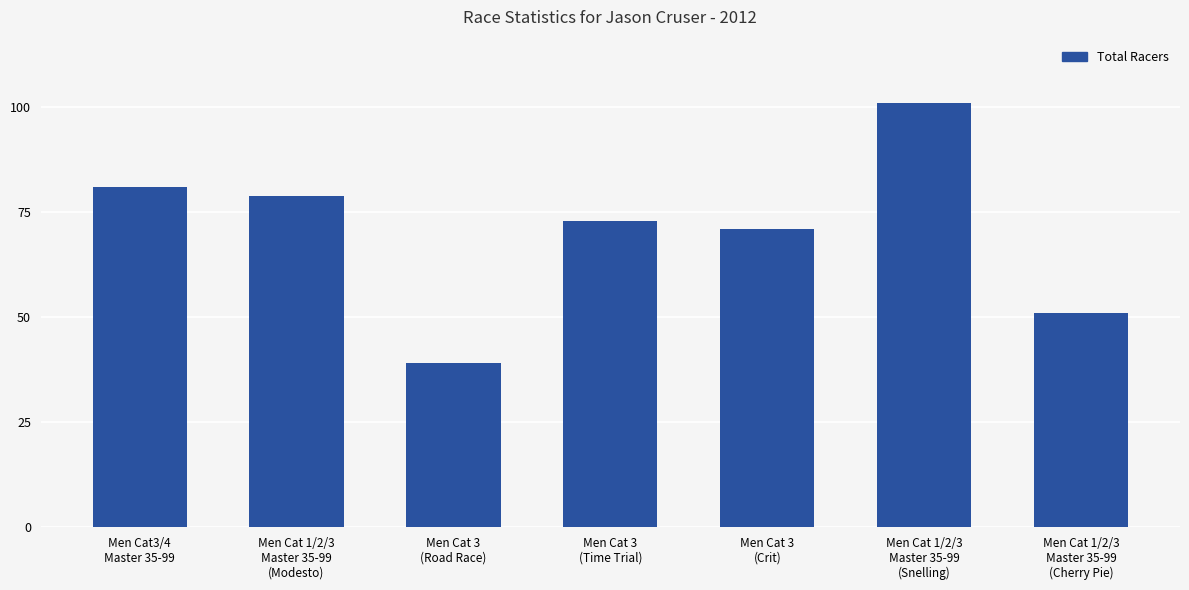

Approximately how many times larger is the value at Men Cat 1/2/3
Master 35-99
(Snelling) compared to Men Cat 1/2/3
Master 35-99
(Cherry Pie)?

2.0